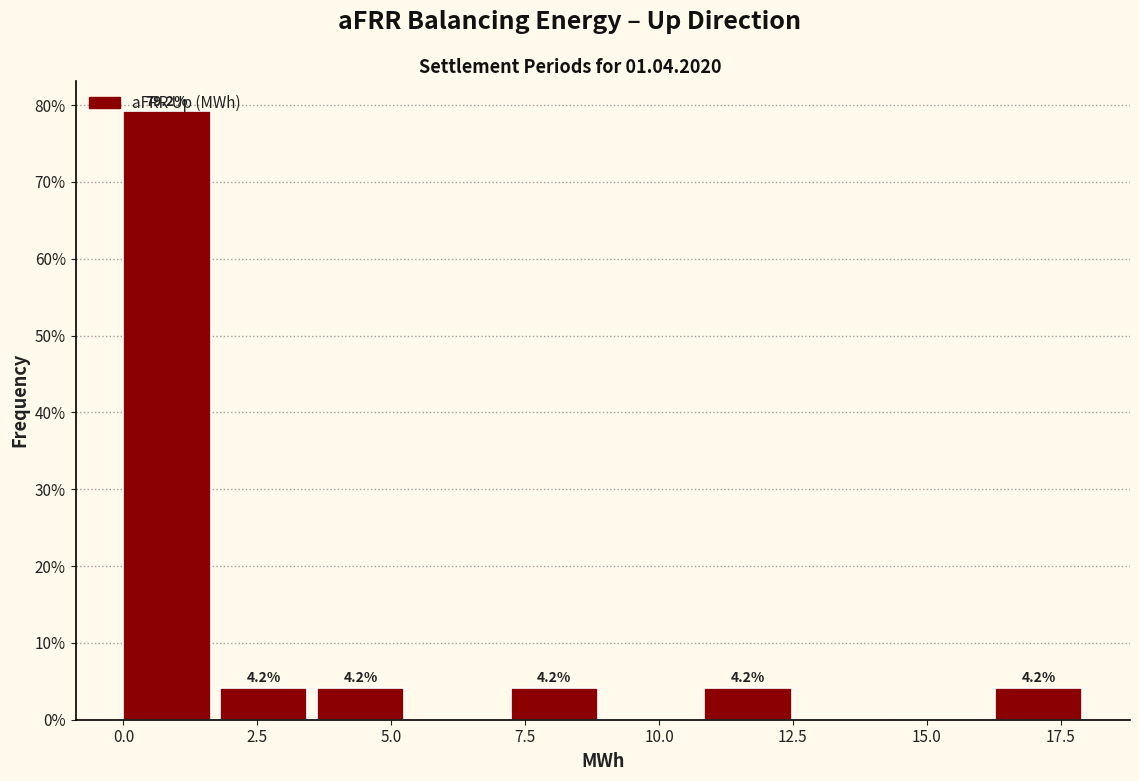

Read against the x-axis, roughly where is the centre of the tallest bar?

1.0